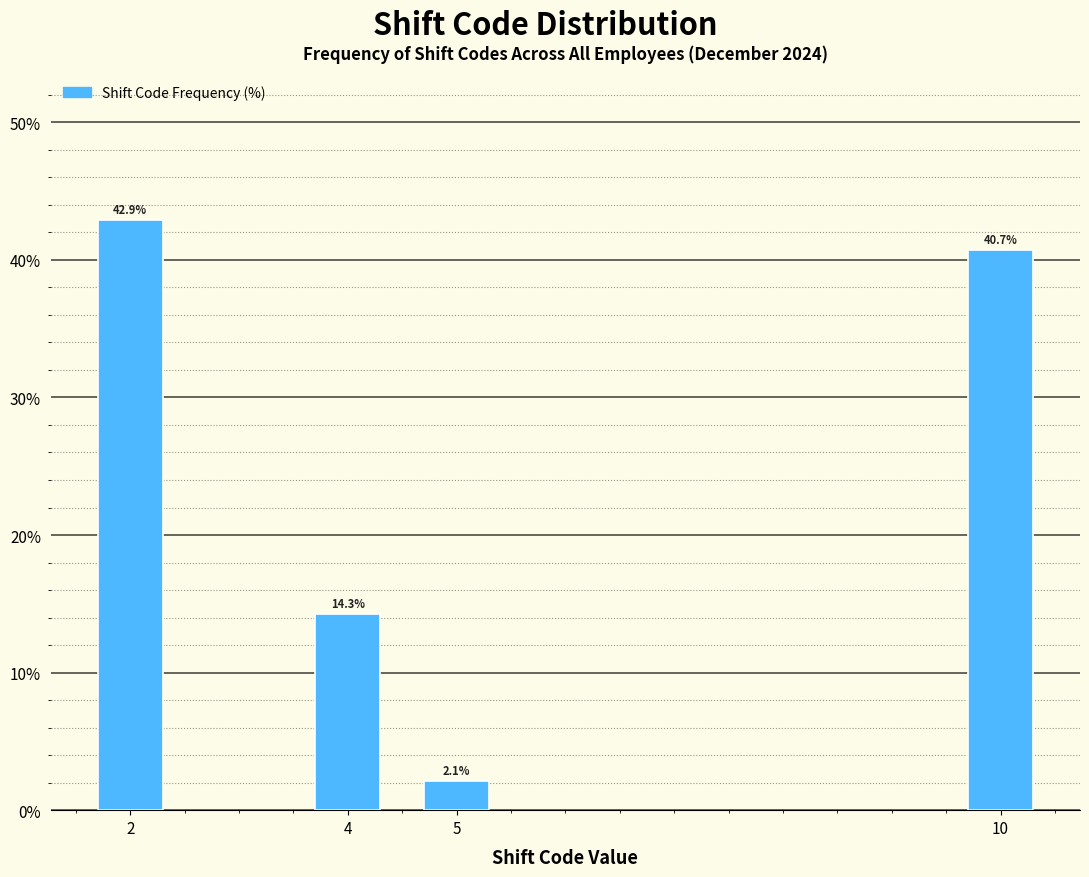

Reading right to left, what are all the values shown in this chart?

10=40.7	5=2.1	4=14.3	2=42.9